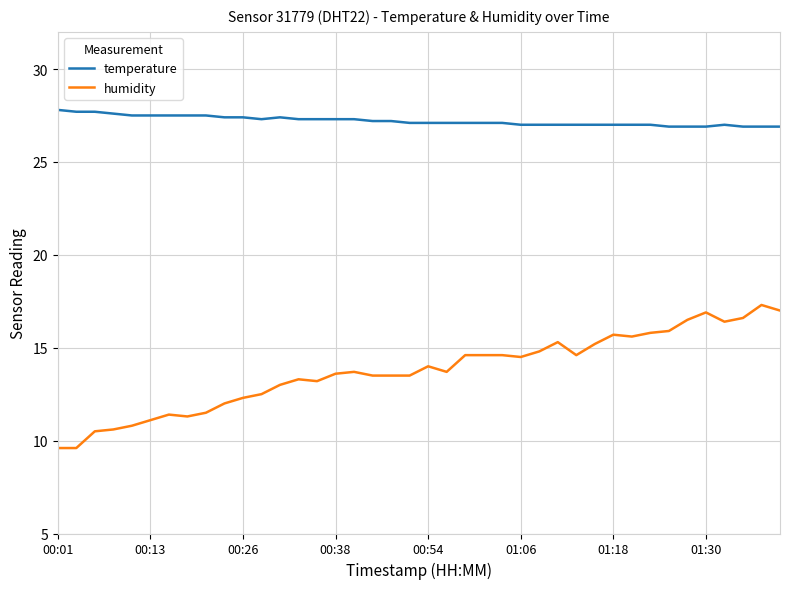

What is the lowest value of the temperature series?

26.9